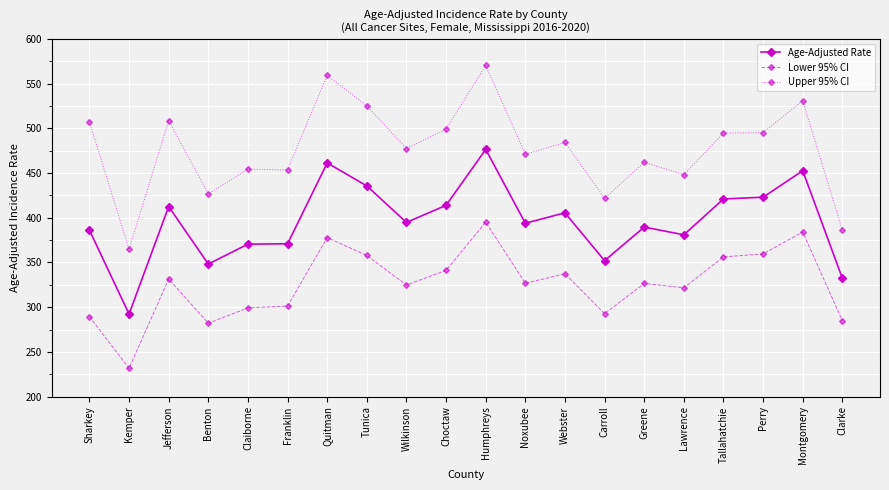

Where is the first local maximum for Upper 95% CI?

Jefferson